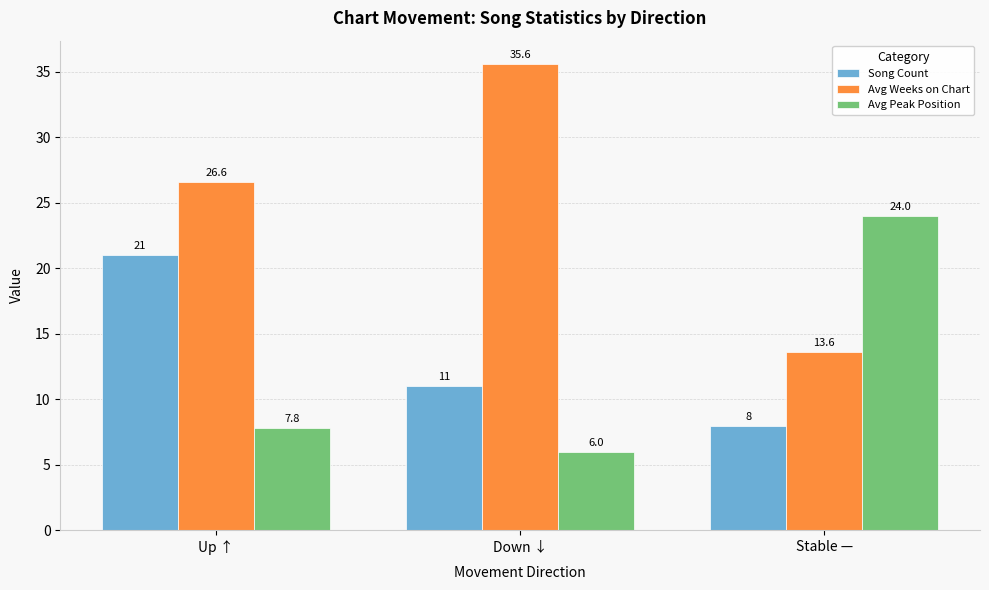

The value of Avg Peak Position at Stable — is 16.6. True or false?

False